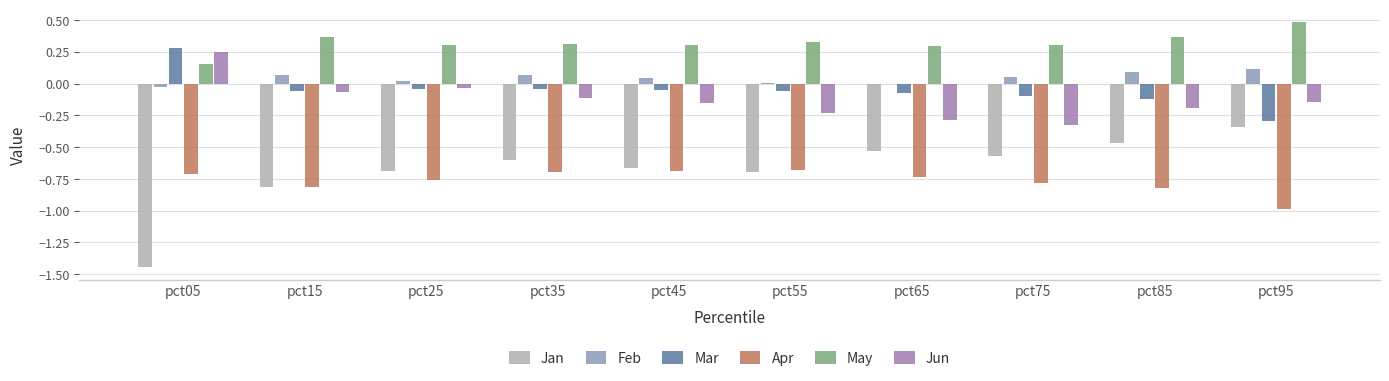

What is the total value across all series at pct35?

-1.1